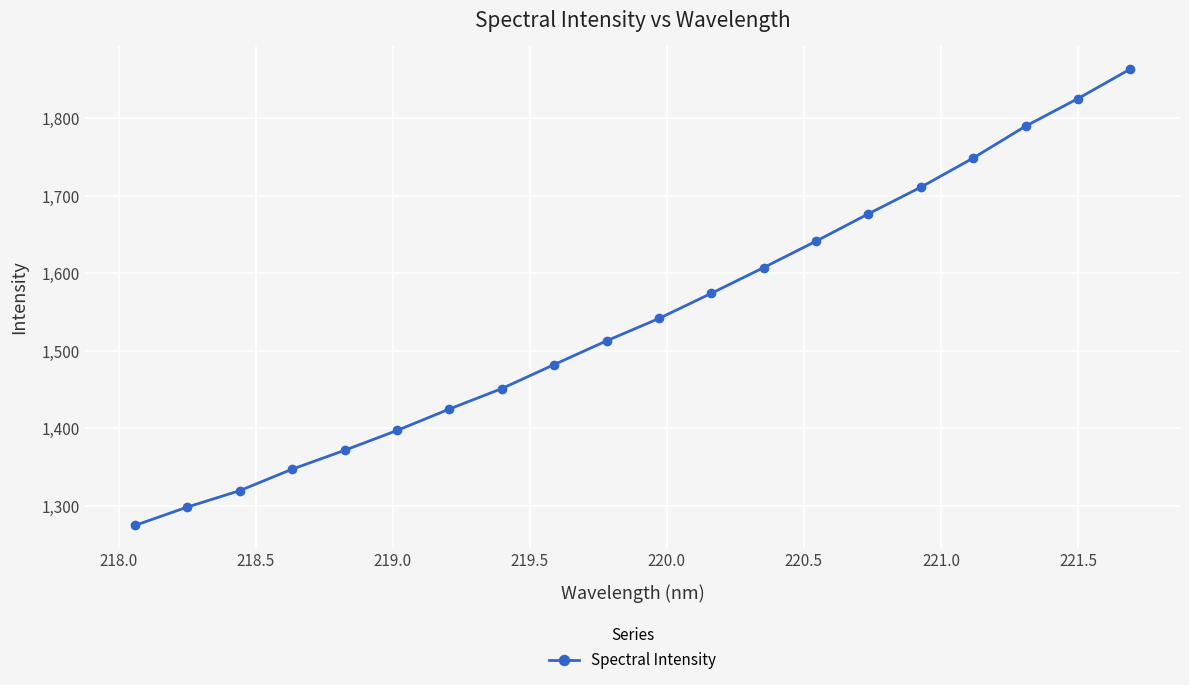

What is the value of the 16th point from the left?

1711.2